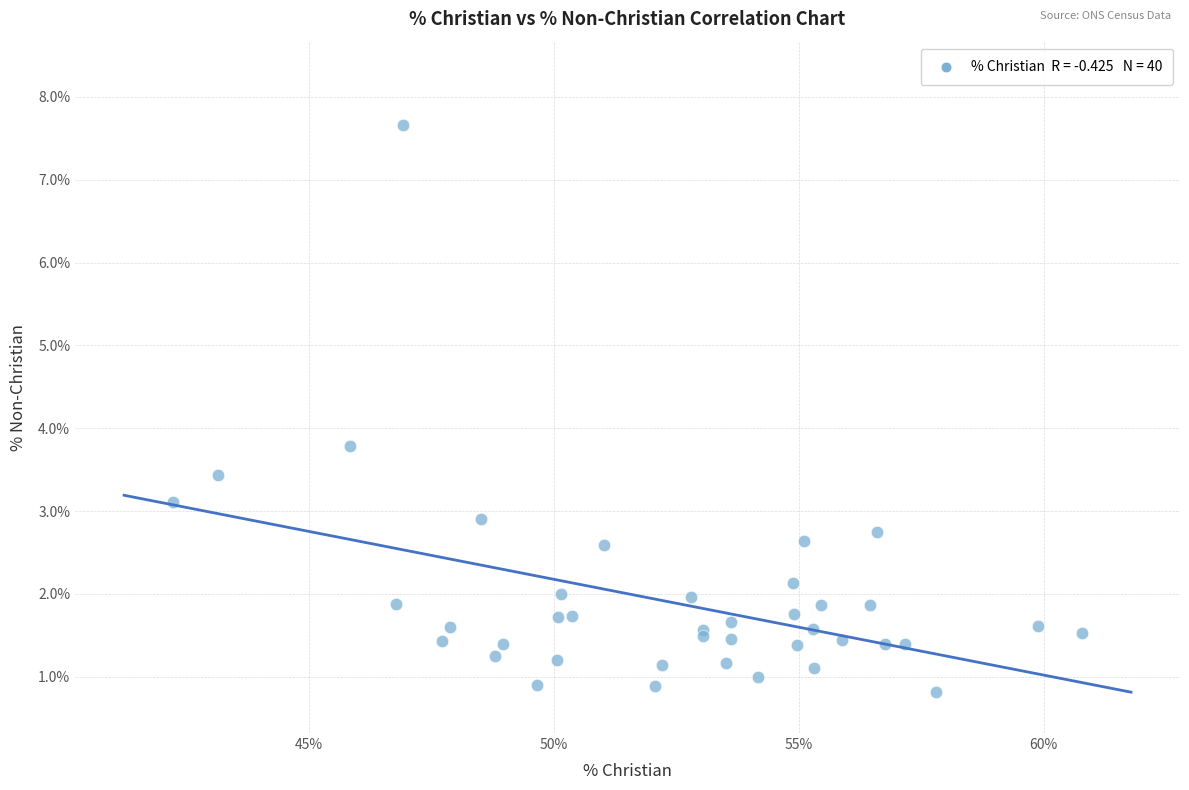

What Y value in the scatter plot is closest to 4?

3.8